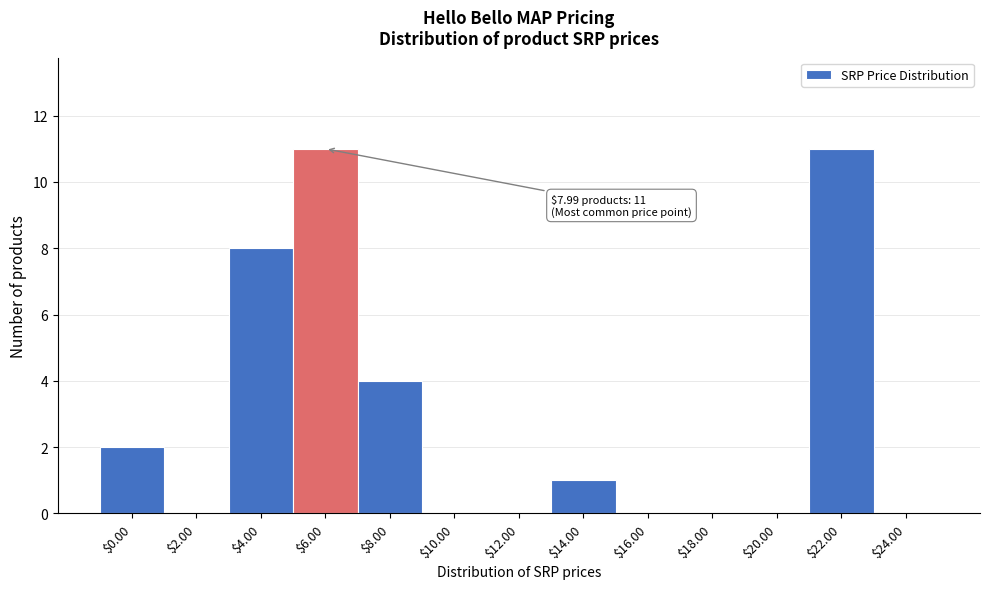

At which label is the value closest to 5?

$8.00